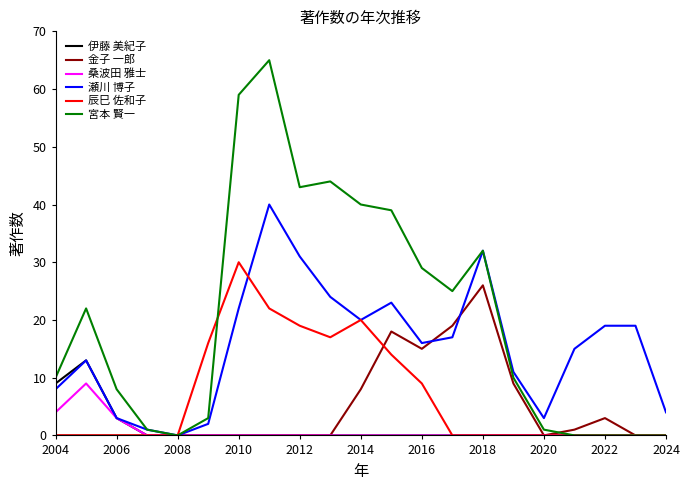

Which series has the widest spread of values?

宮本 賢一